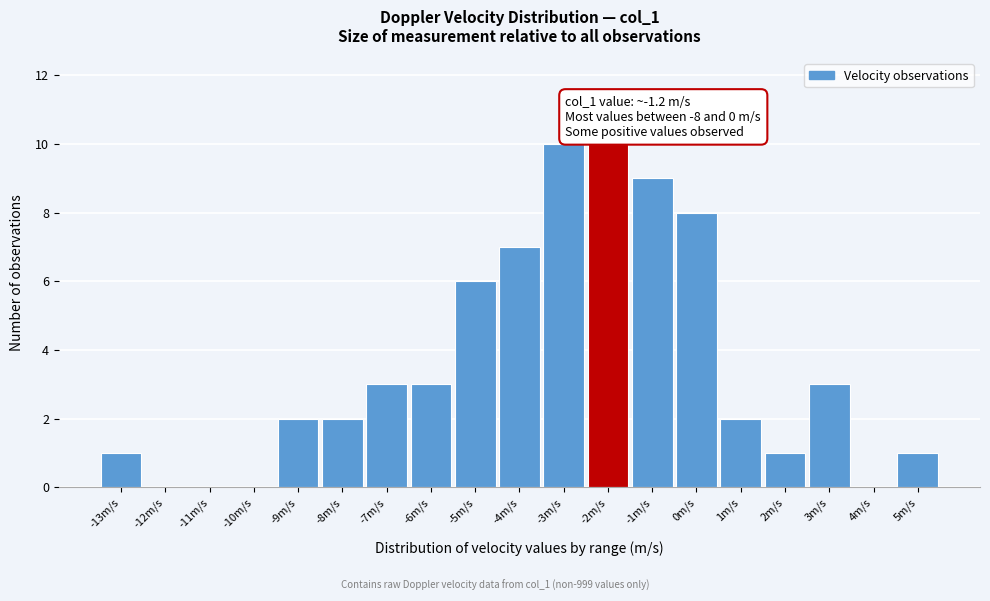

Reading left to right, what are all the values shown in this chart?

-13m/s=1	-12m/s=0	-11m/s=0	-10m/s=0	-9m/s=2	-8m/s=2	-7m/s=3	-6m/s=3	-5m/s=6	-4m/s=7	-3m/s=10	-2m/s=10	-1m/s=9	0m/s=8	1m/s=2	2m/s=1	3m/s=3	4m/s=0	5m/s=1